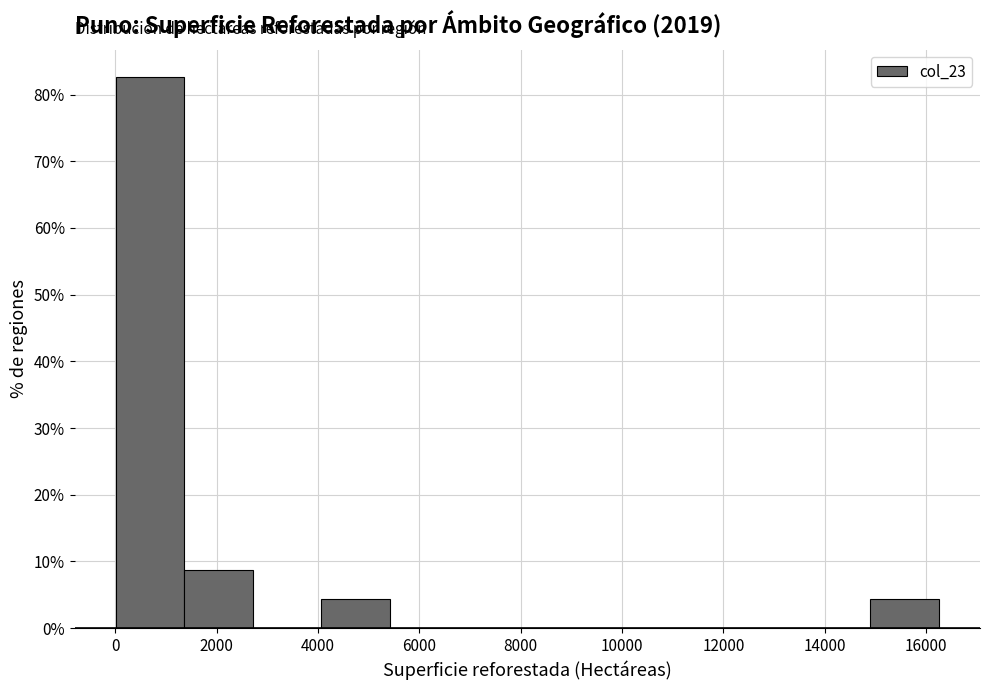

What is the height of the bar covering 14800 to 16200 on the x-axis? Neither the bar edges nor the heights are printed on the chart, so give them approximately, as read against the axes.

4